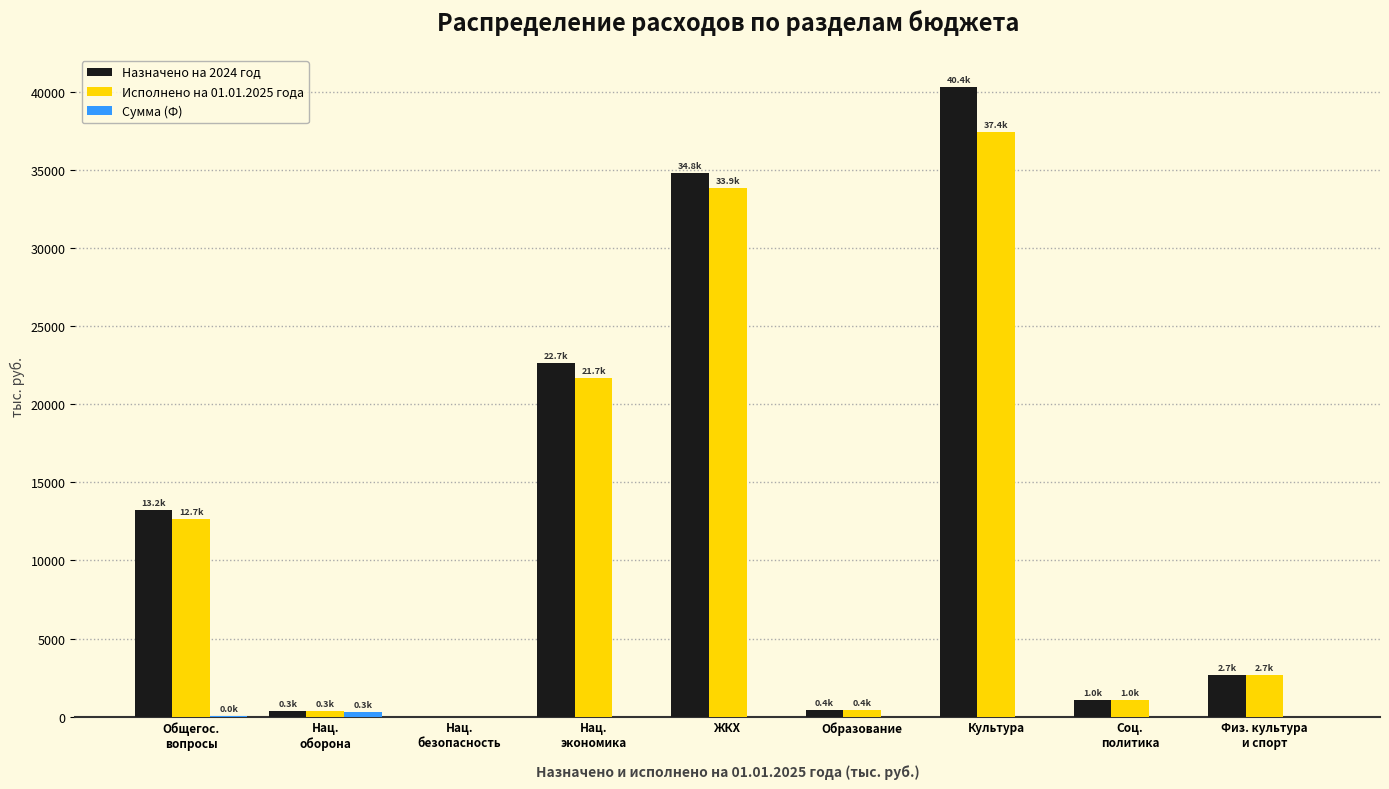

Which label corresponds to the largest value in the chart?

Культура